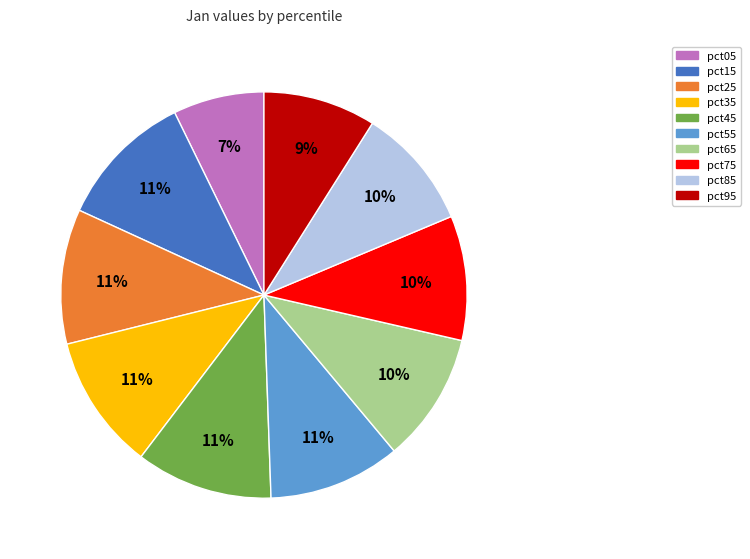

What percentage is the pct15 slice, to the nearest percent?

11%